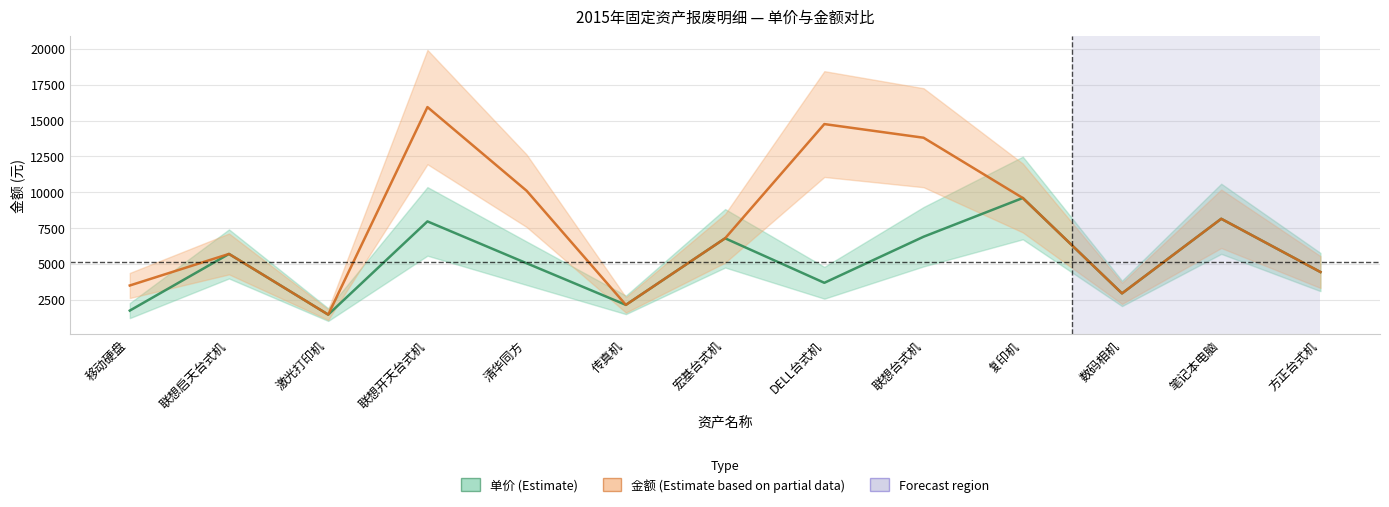

Does the chart have visible grid lines?

Yes